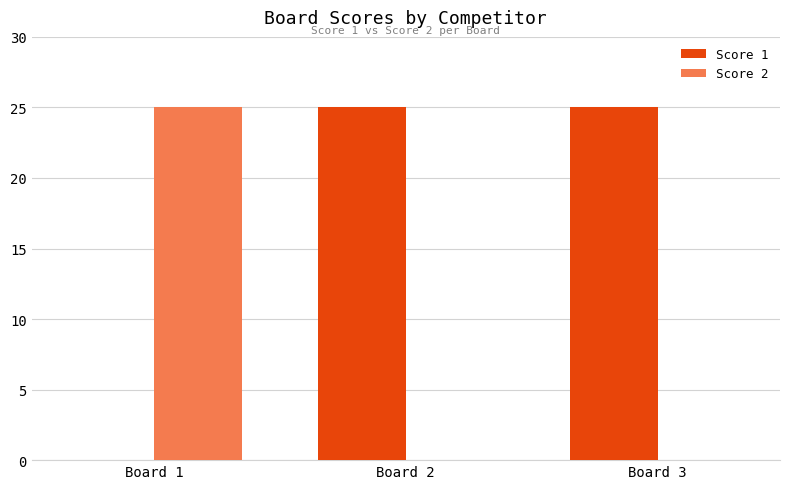

How many groups of bars are there?

3